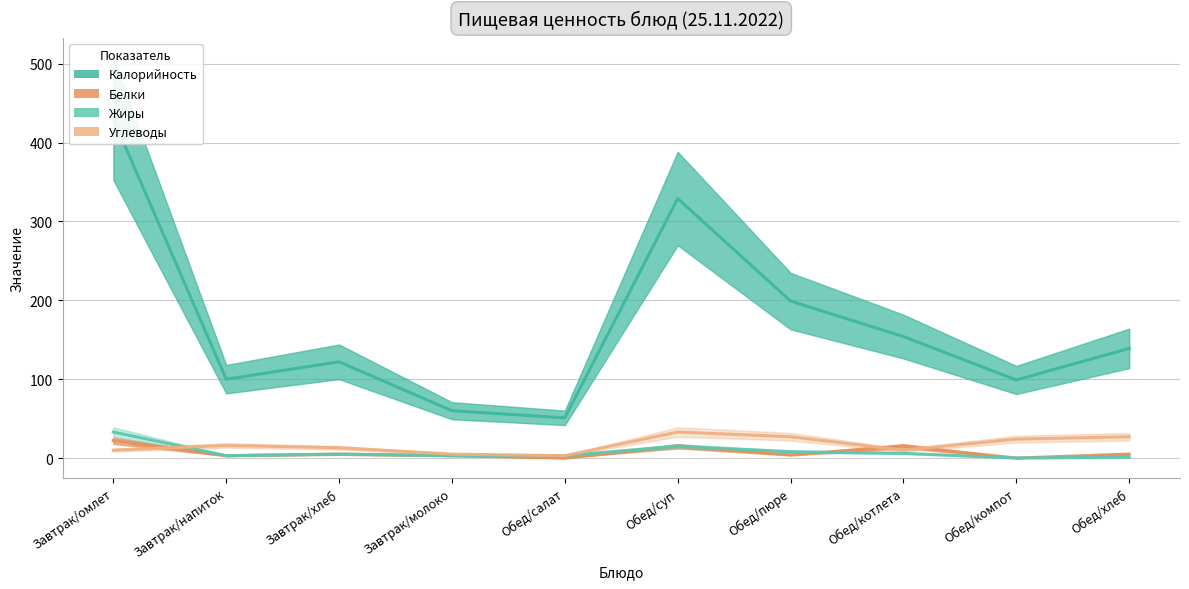

List the series in order of their peak value, highest first.

Калорийность, Жиры, Углеводы, Белки